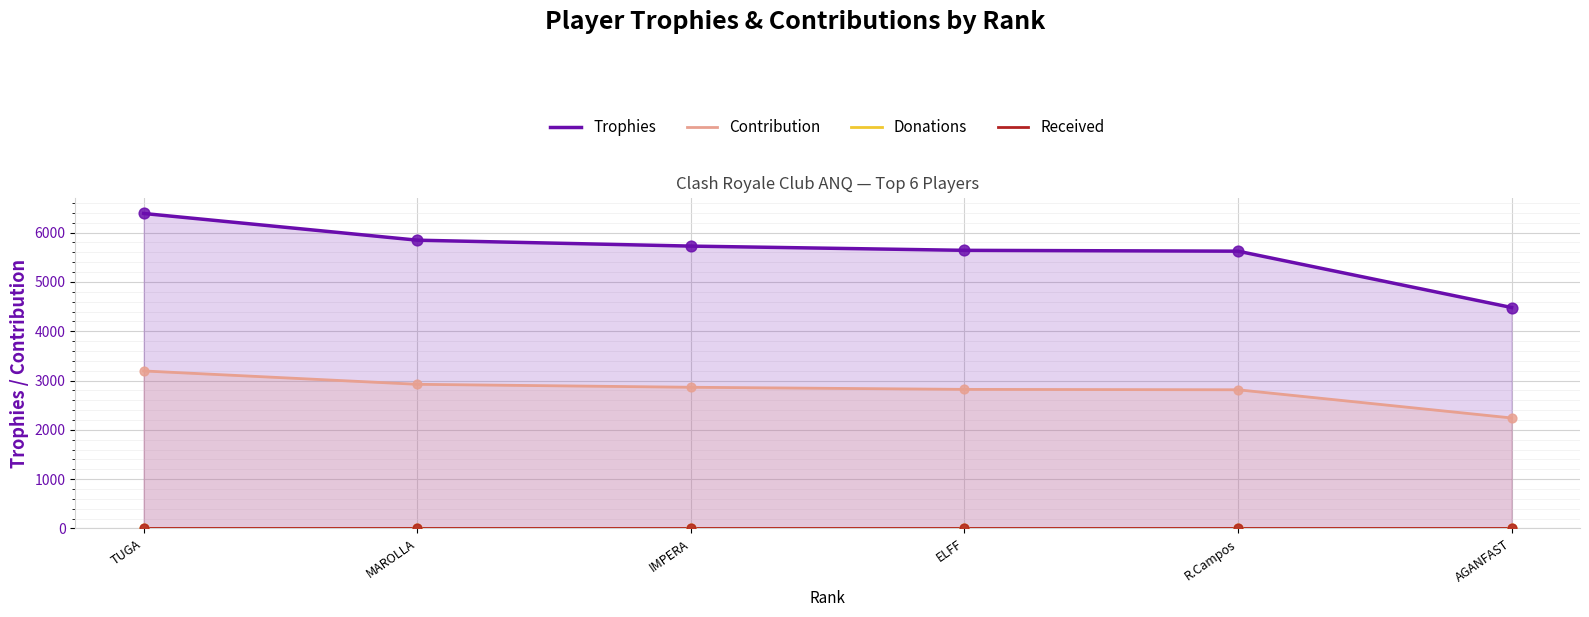

Which series has the largest total across all categories?

Trophies